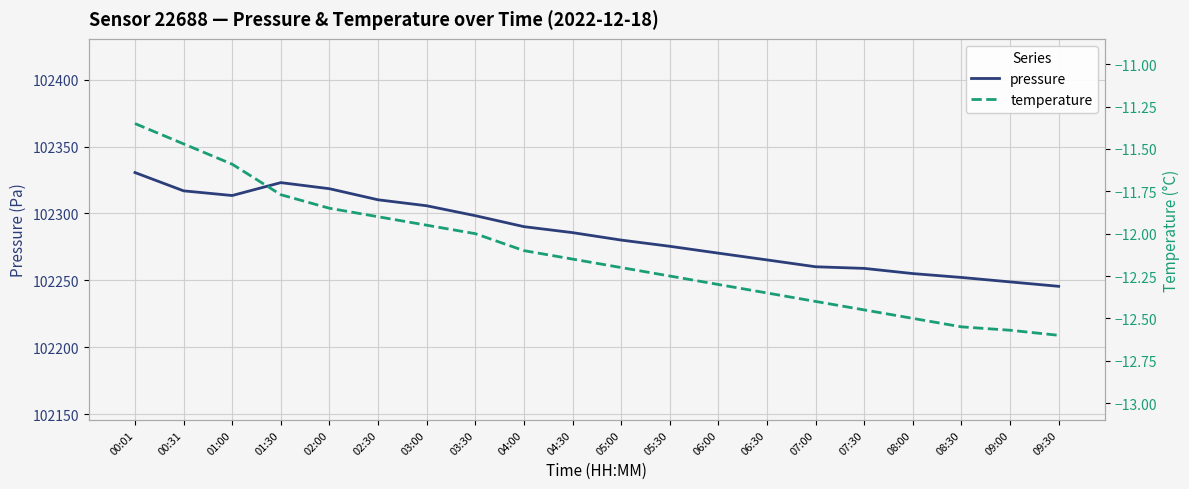

Rank the series at 05:30 from highest to lowest value.

pressure, temperature